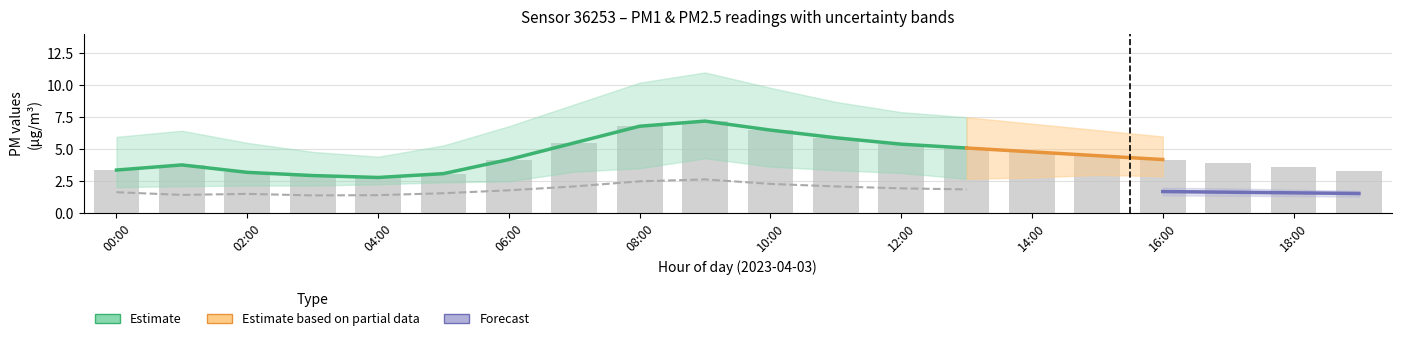

What is the maximum value shown in the chart?

11.0